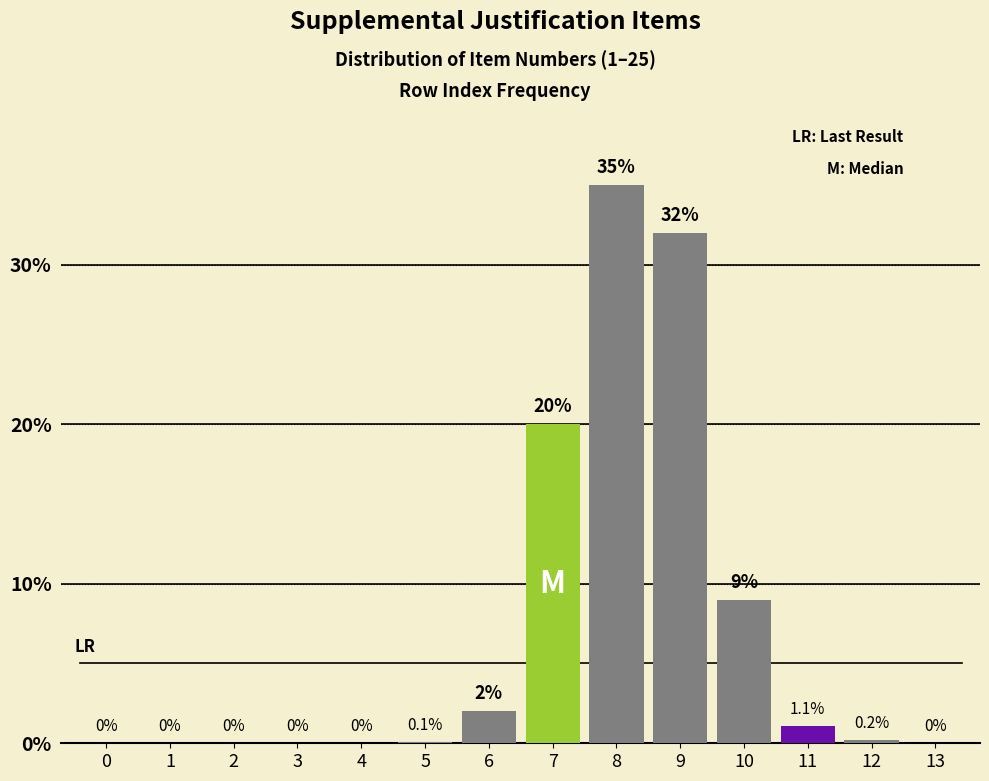

Reading left to right, what are all the values shown in this chart?

0=0.0	1=0.0	2=0.0	3=0.0	4=0.0	5=0.1	6=2.0	7=20.0	8=35.0	9=32.0	10=9.0	11=1.1	12=0.2	13=0.0